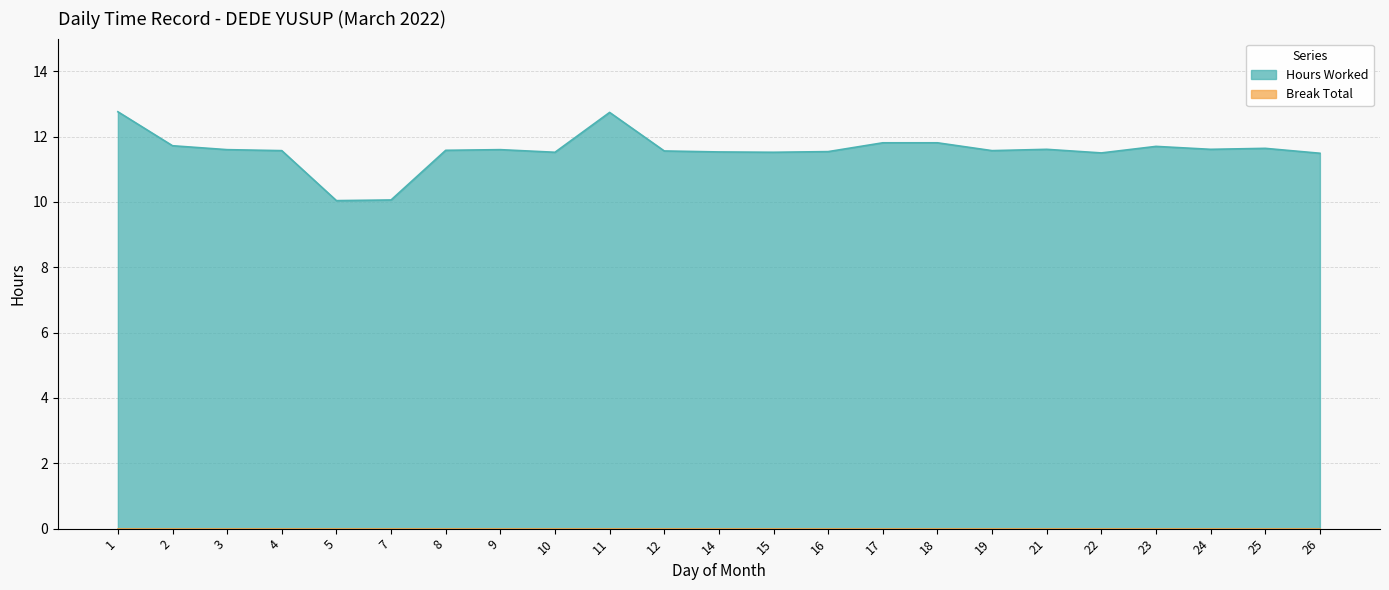

How many lines are shown in the chart?

1